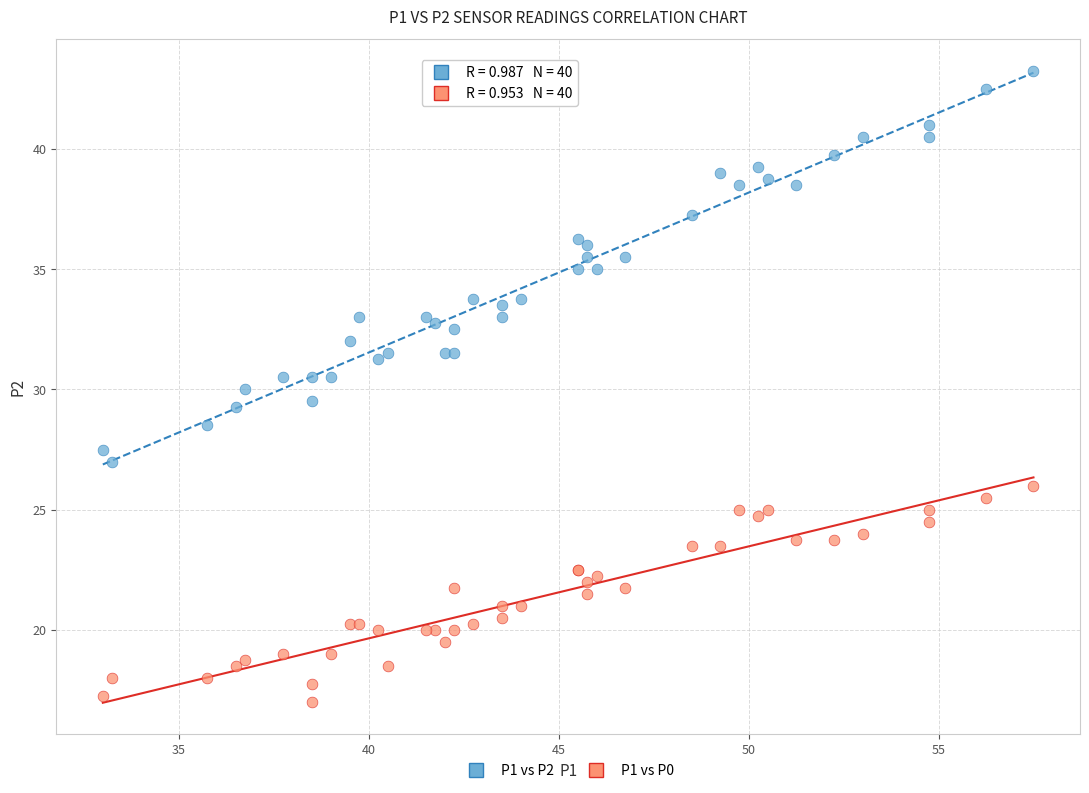

Which series contains the lowest Y value?

P1 vs P0